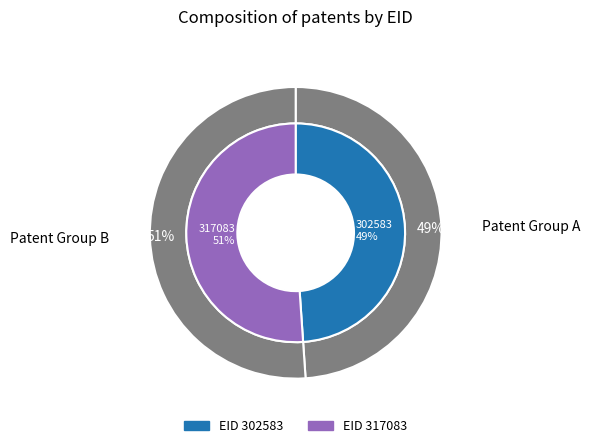

What percentage is the 302583 slice, to the nearest percent?

49%